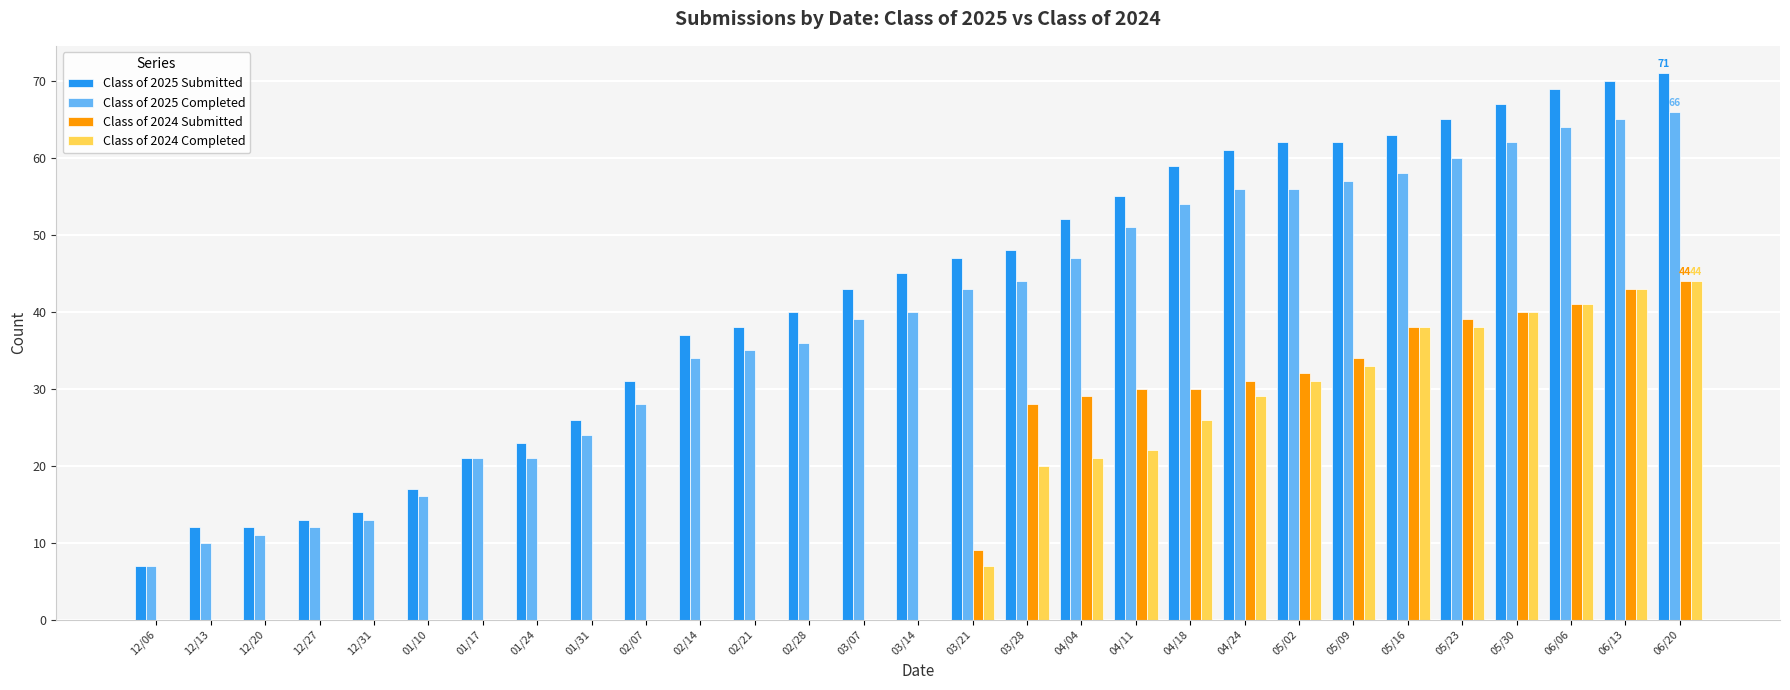

What is the highest value of the Class of 2025 Completed series?

66